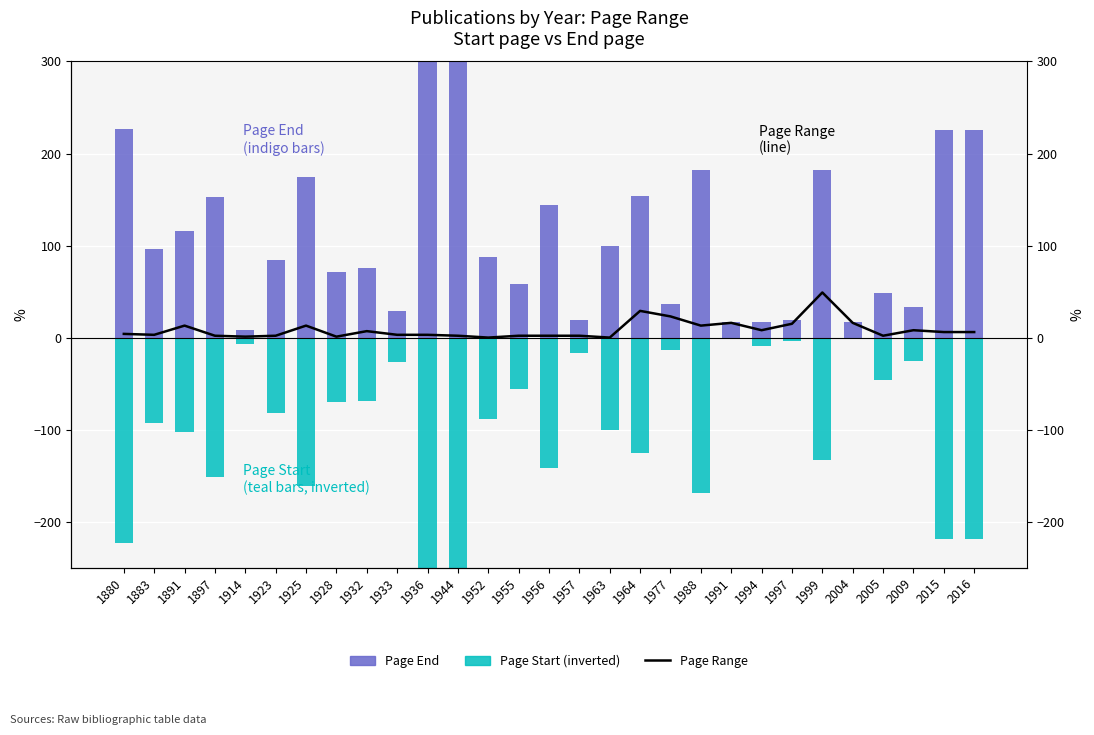

Which series has the widest spread of values?

Page Start (inverted)